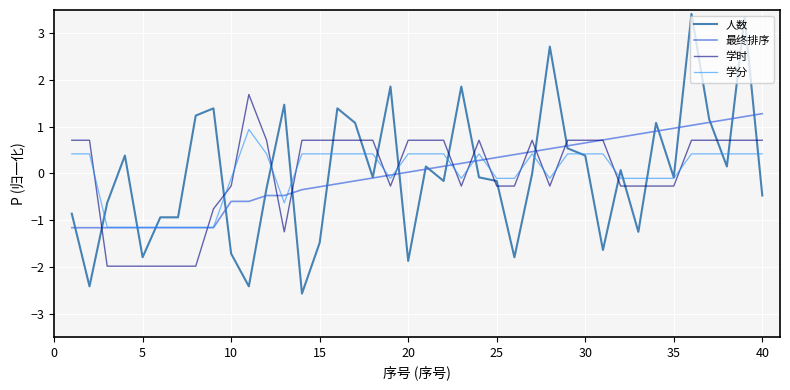

Which series ends up on top after the final intersection of 学时 and 学分?

学时